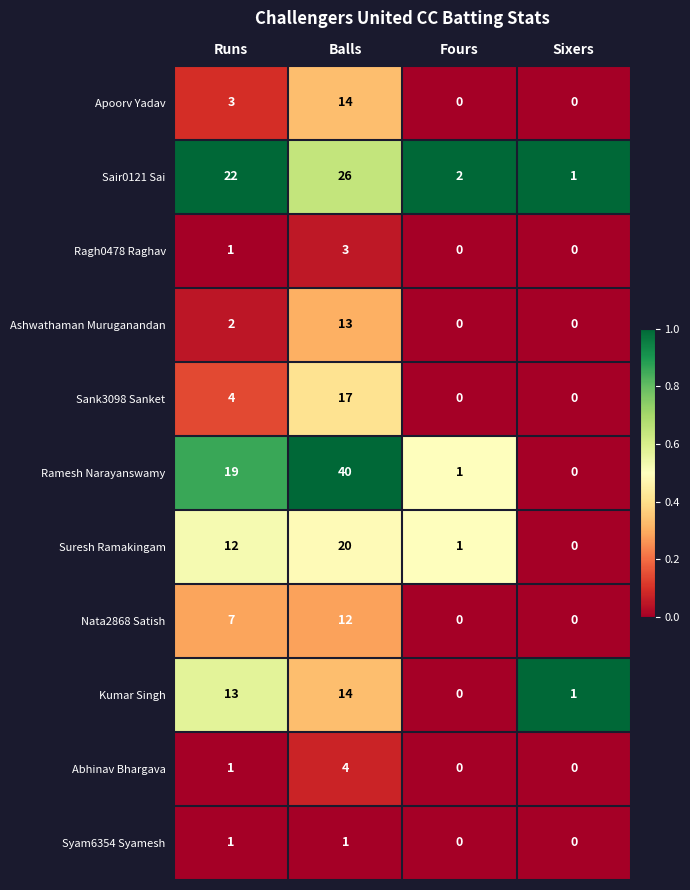

Which category has the highest value across all series?

Balls